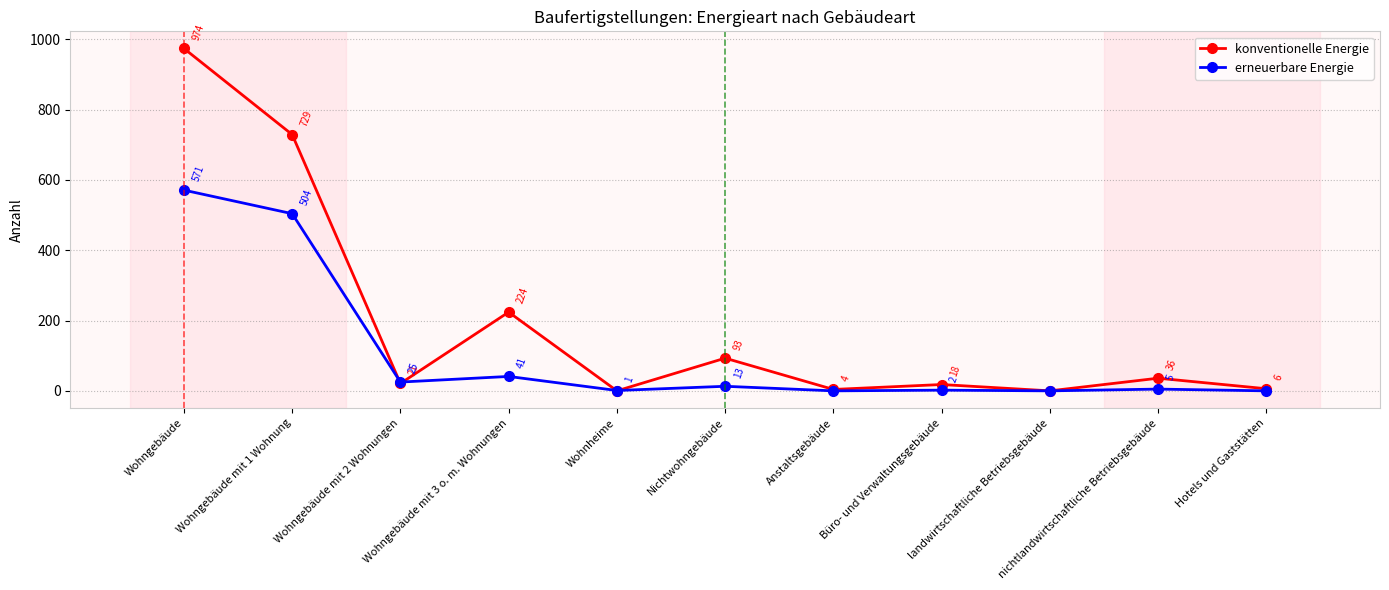

Between which two adjacent categories do erneuerbare Energie and konventionelle Energie first intersect?

Wohngebäude mit 1 Wohnung and Wohngebäude mit 2 Wohnungen